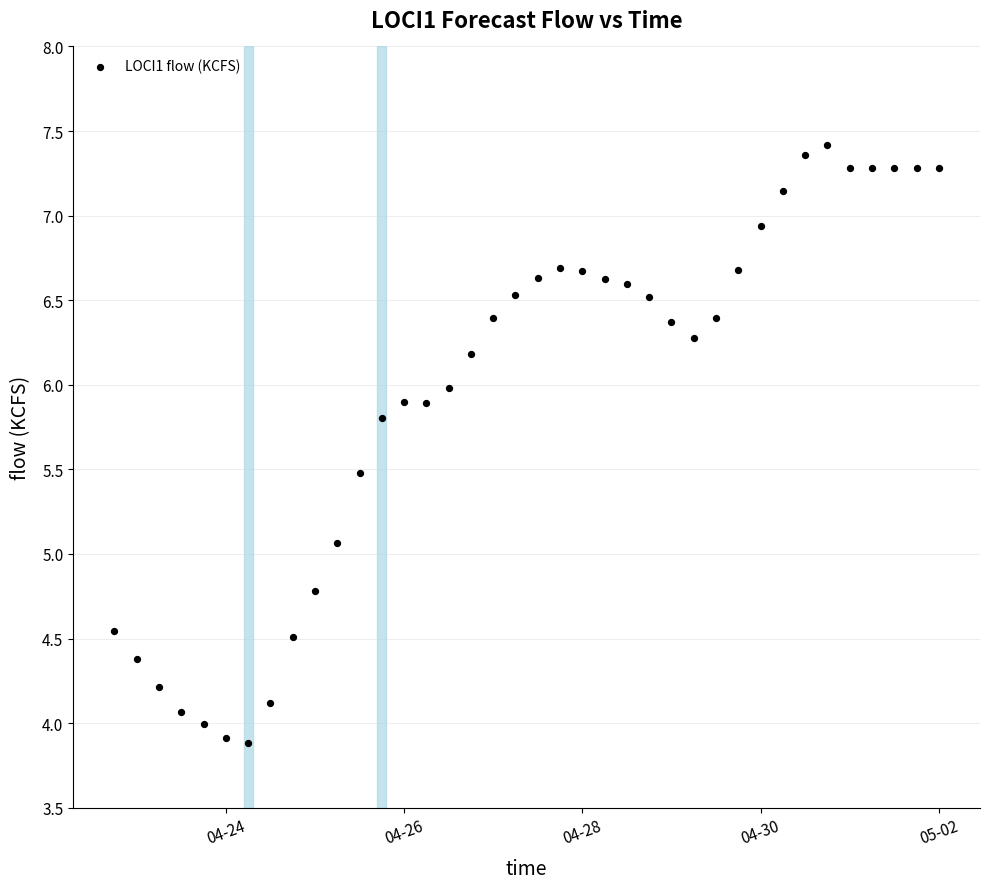

What Y value in the scatter plot is closest to 5?

5.1